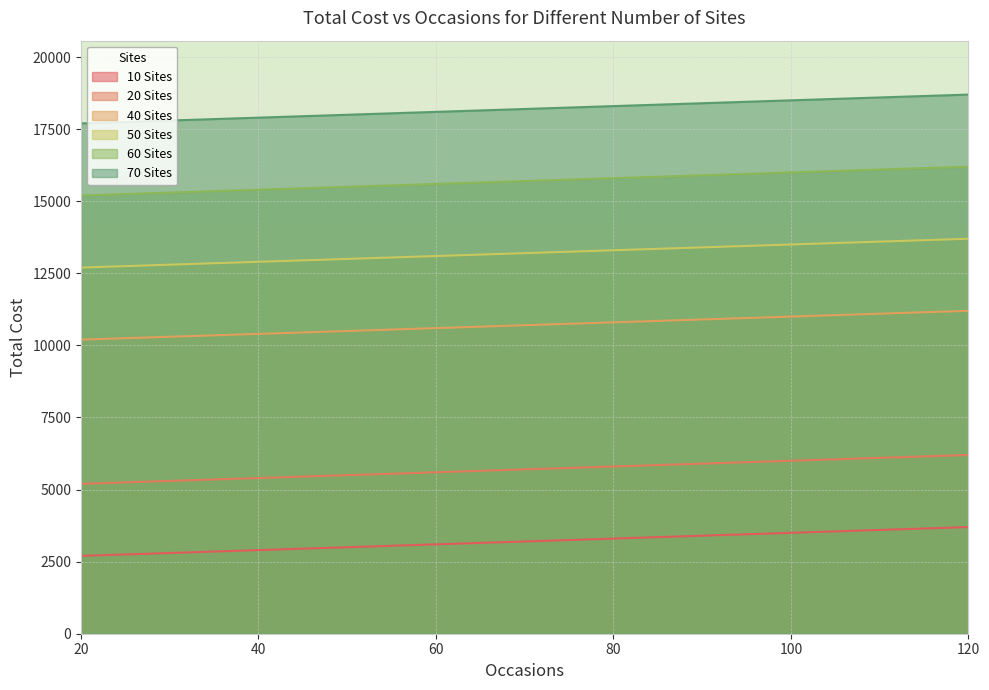

List the series in order of their overall mean, highest first.

70 Sites, 60 Sites, 50 Sites, 40 Sites, 20 Sites, 10 Sites